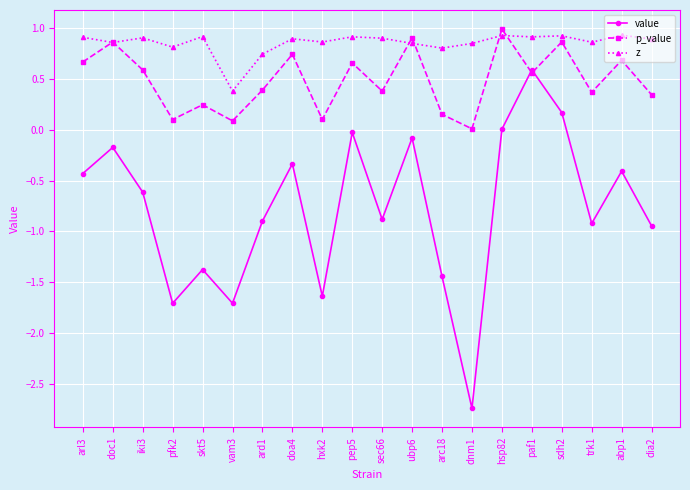

True or false: p_value has more than 2 interior local peaks.

True